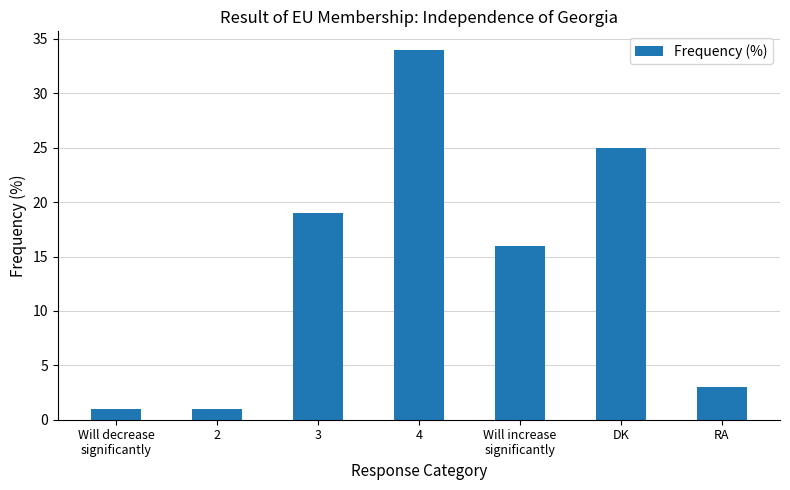

What is the ratio of the value at DK to the value at Will increase
significantly?

1.6